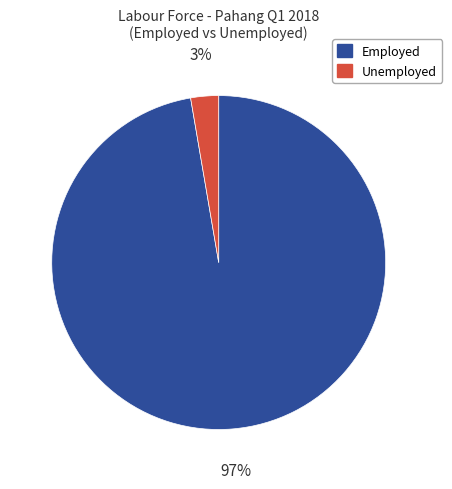

Is there any slice that represents more than half of the pie?

Yes